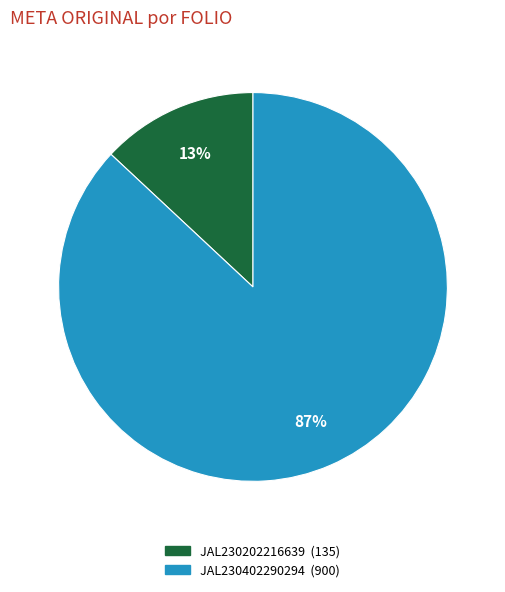

To the nearest percent, what is the difference between the largest and smallest slice percentages?

74%